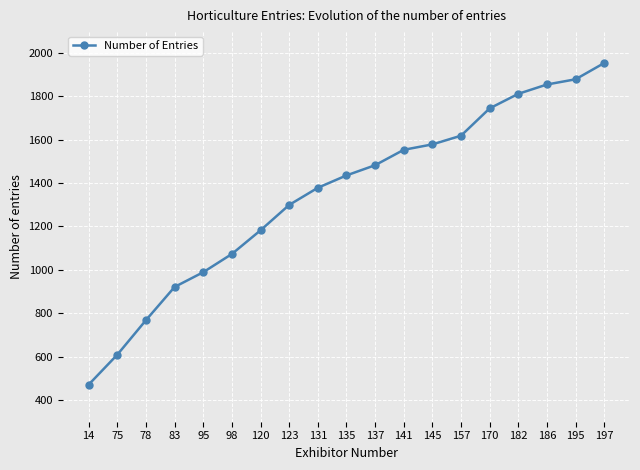

At which category does the chart reach its peak across all series?

197